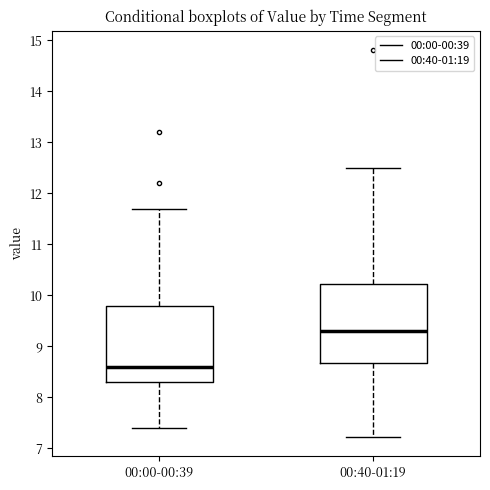

Reading left to right, read every box against the y-axis: the position of its median line, the range the box covers, and the ends of its whiskers. The values are not printed on the chart, so give them approximately, as read against the axis.

00:00-00:39: median 8.6, box 8.3 to 9.8, whiskers 7.4 to 11.7
00:40-01:19: median 9.3, box 8.7 to 10.2, whiskers 7.2 to 12.5